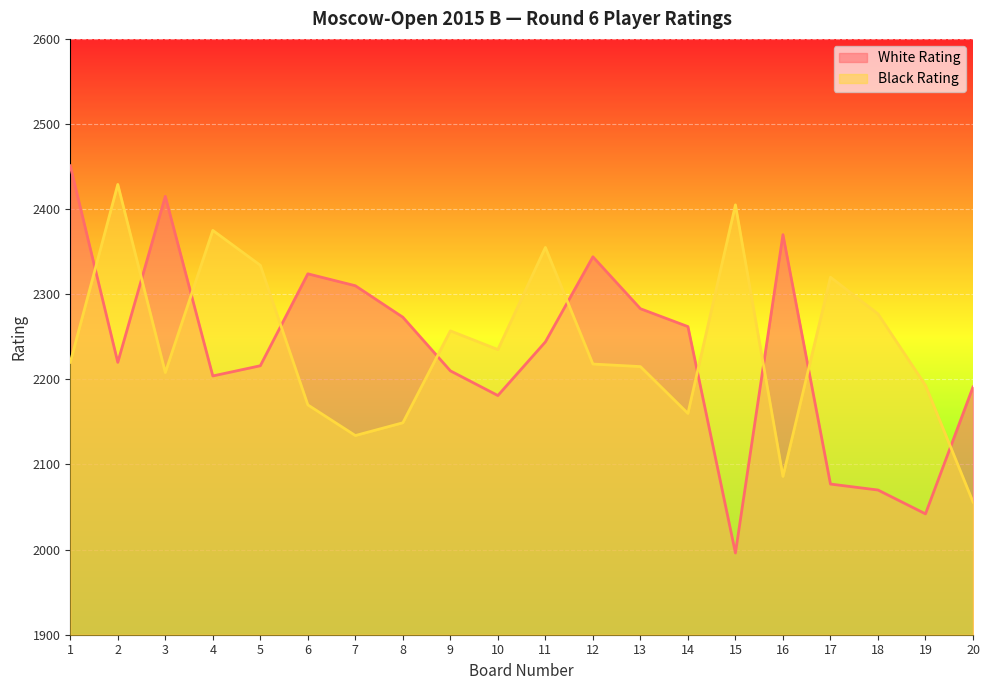

Rank the series by their maximum value, from lowest to highest.

Black Rating, White Rating